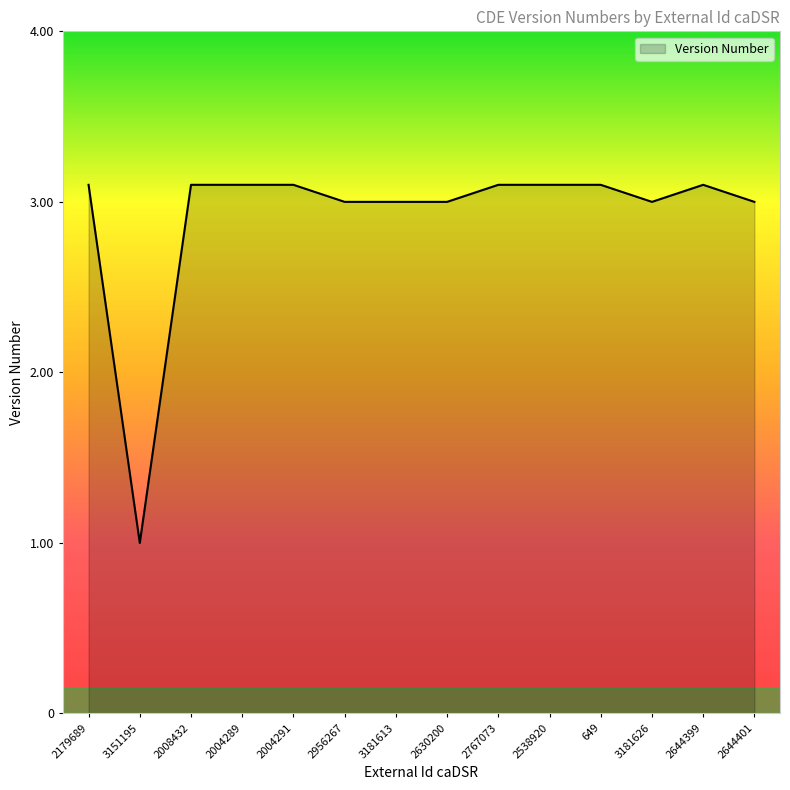

At which category does the chart reach its minimum across all series?

3151195